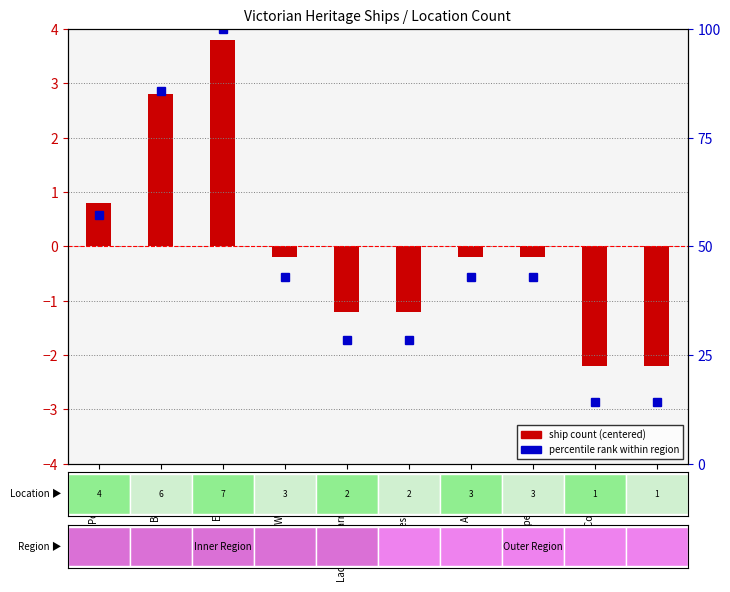

Is it true that ship count (centered) equals -1.2 at Lady Bay, Warrnambool?

True